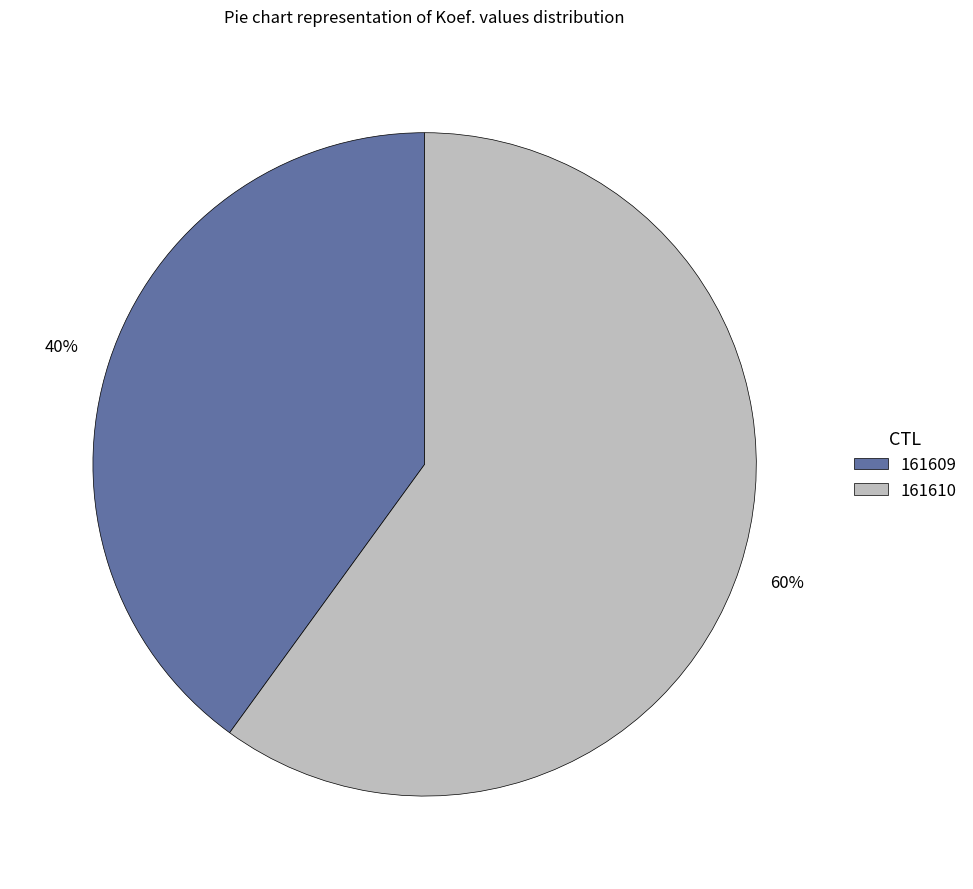

Is it true that 161609 is 30% of the pie?

False